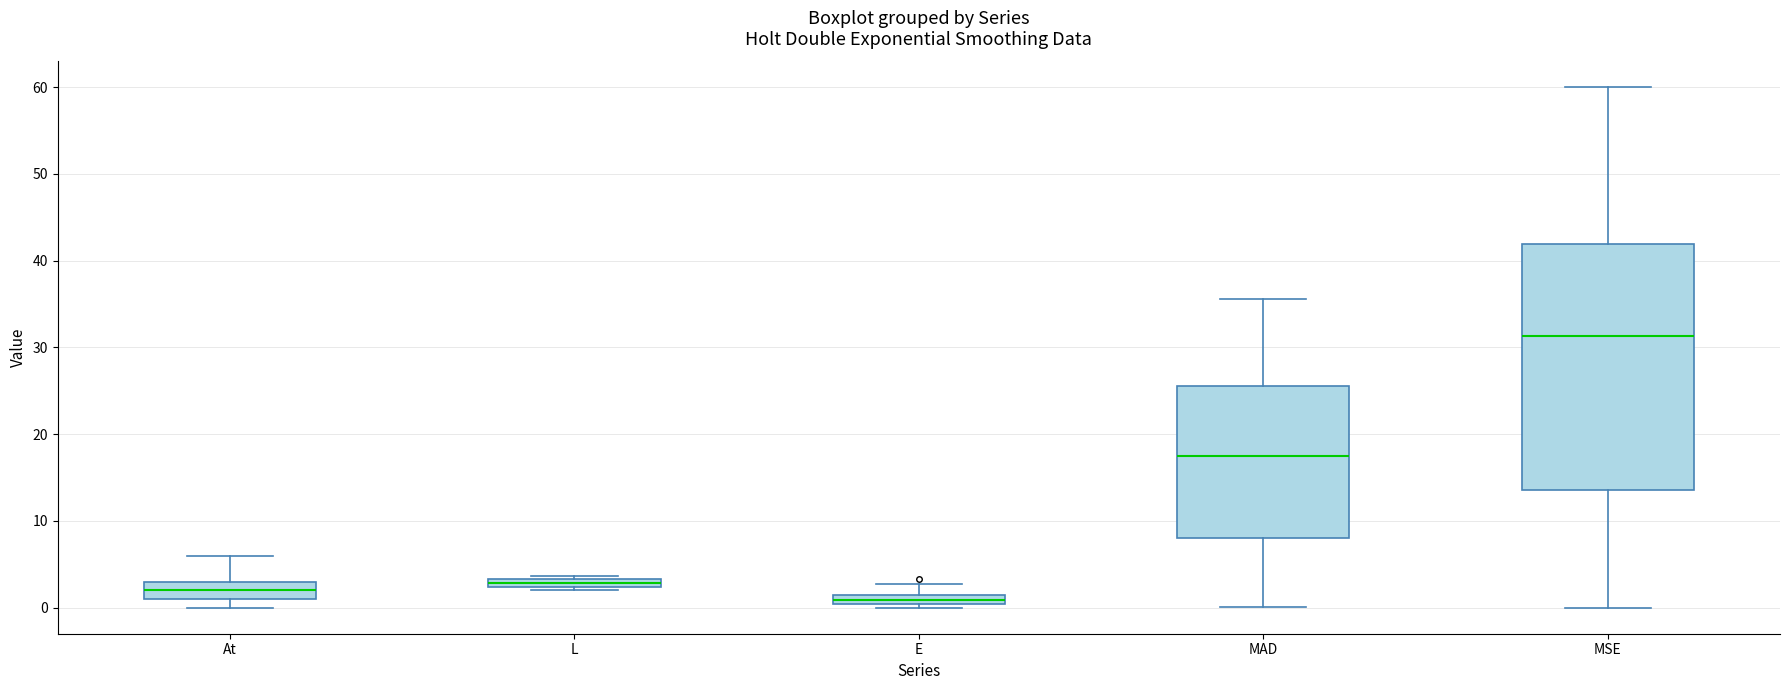

Which box has the highest median line?

MSE